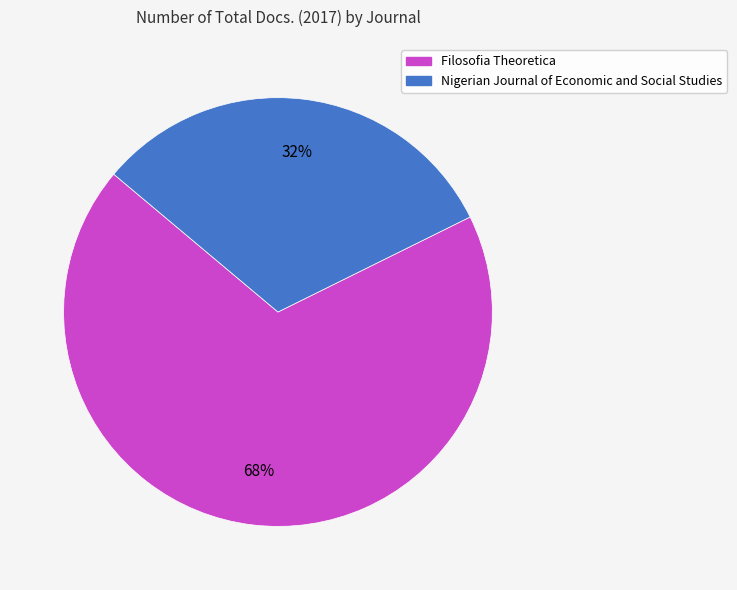

True or false: Nigerian Journal of Economic and Social Studies accounts for 32% of the total.

True